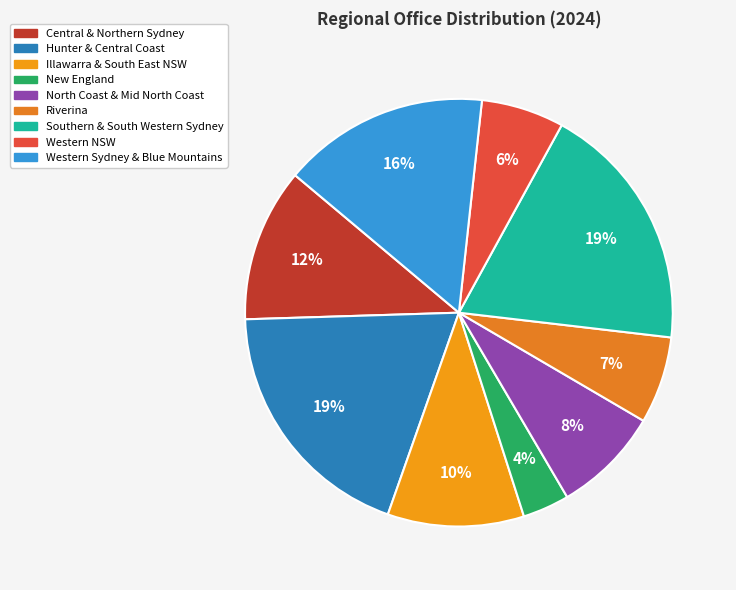

Count the number of slices in the pie.

9